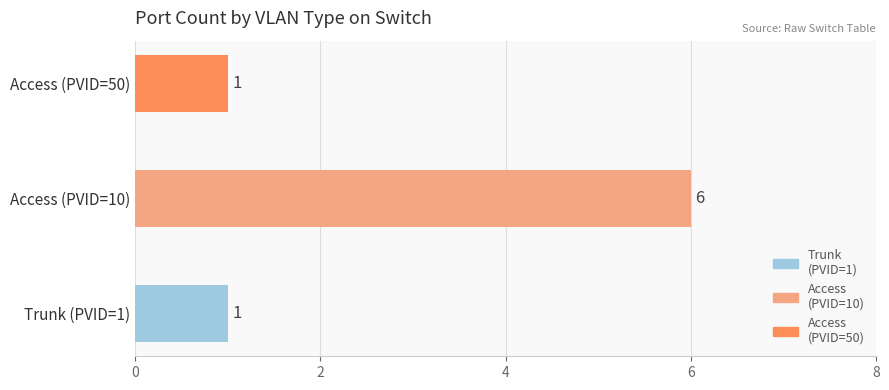

What is the label of the 1st bar from the left?

Trunk